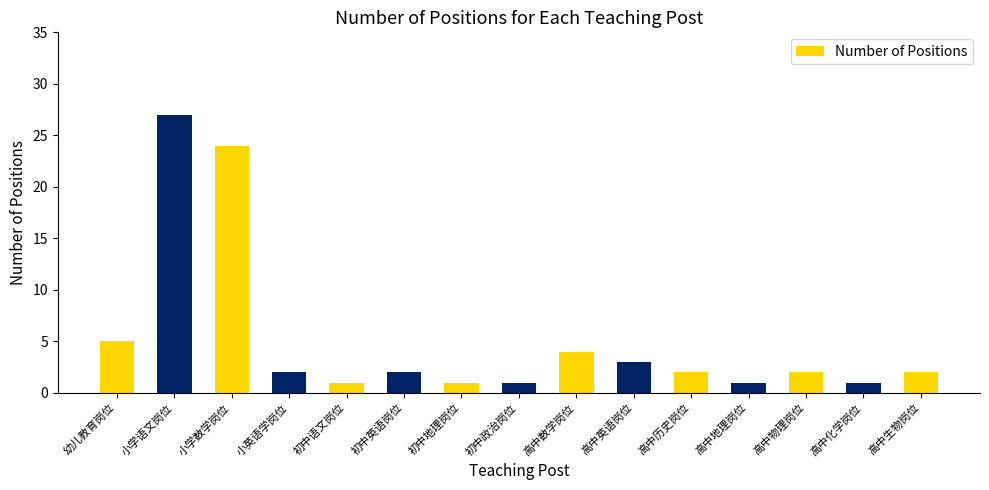

Does the chart contain any negative values?

No